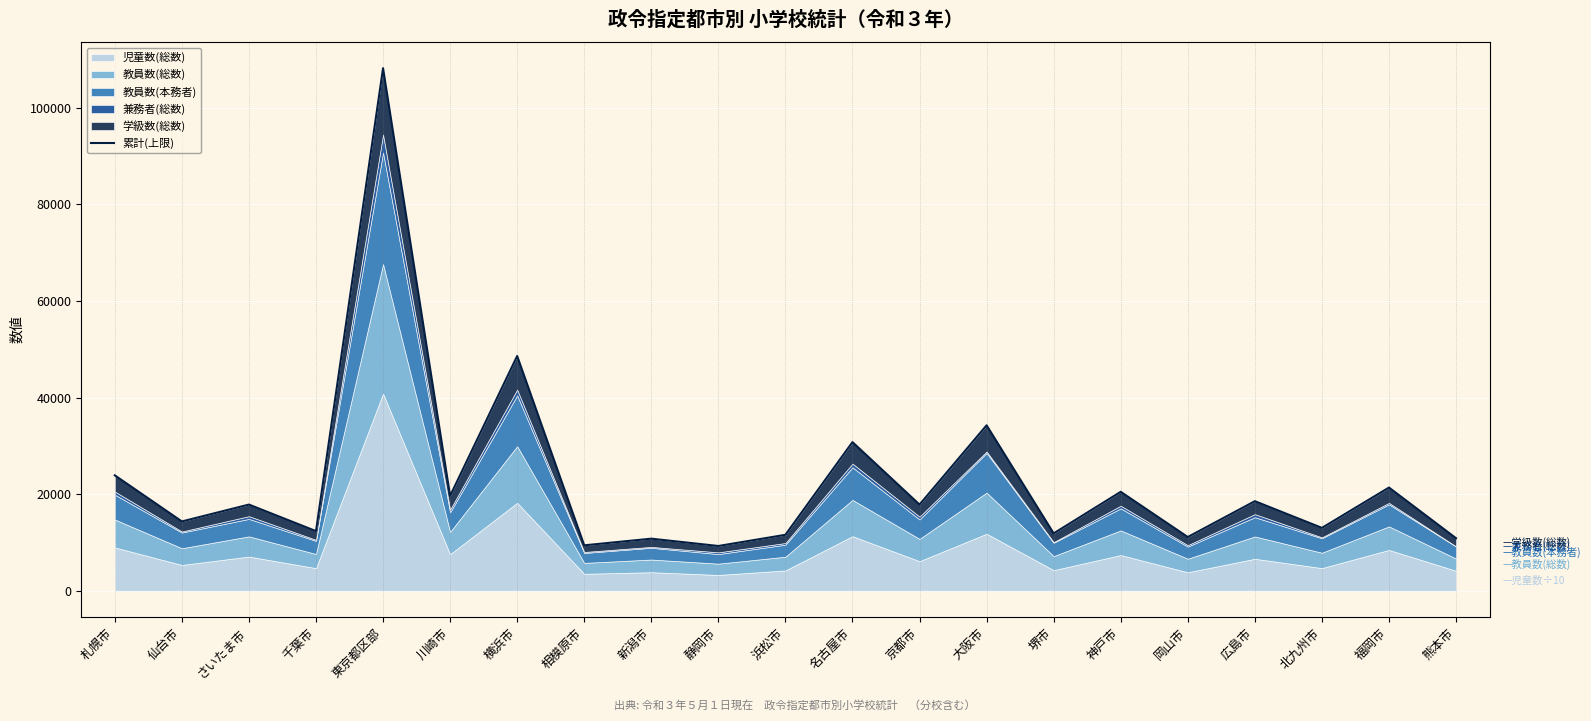

How many data points does each series have?

21